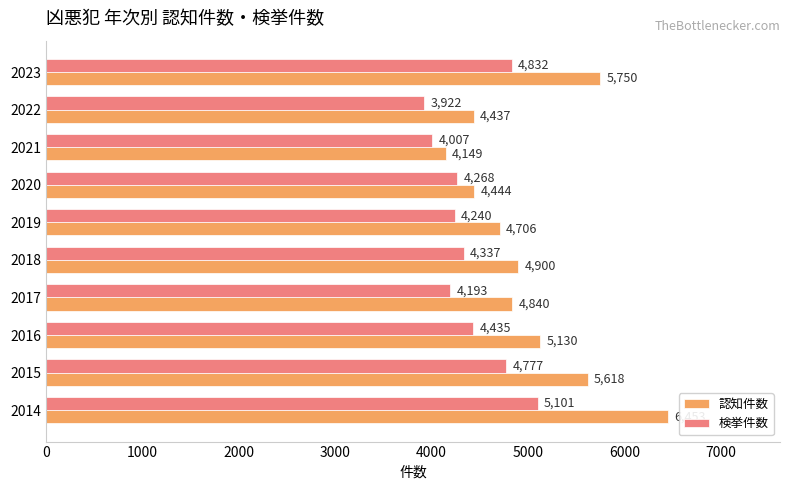

How many distinct data groups are displayed?

2